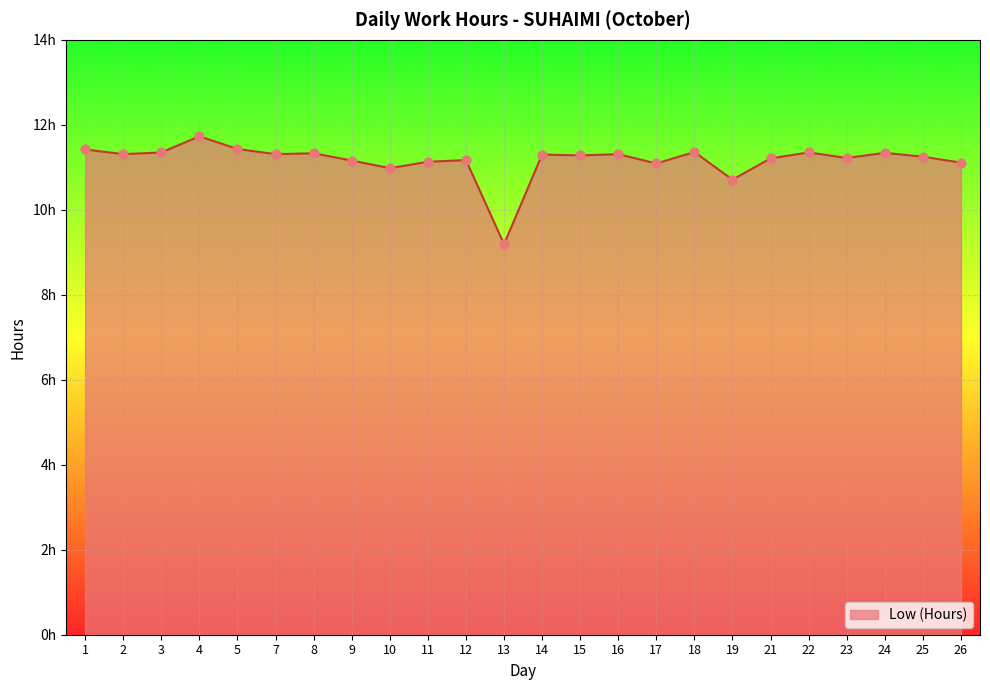

Approximately how many times larger is the value at 9 compared to 23?

1.0